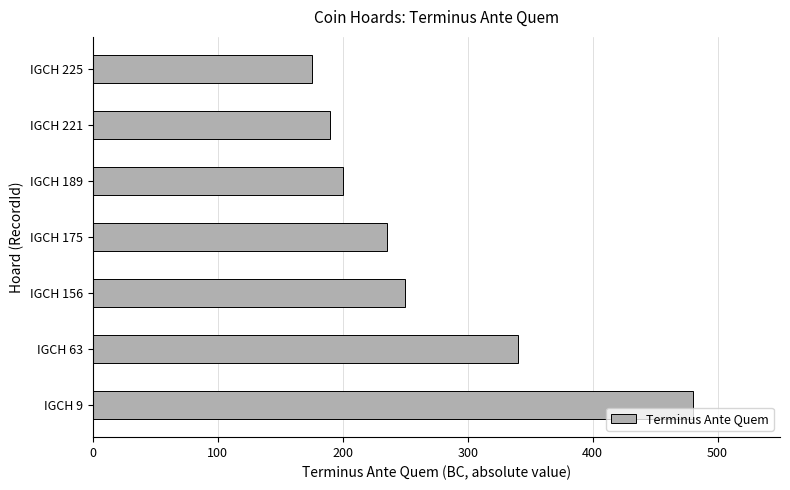

How many data points are less than 235?

3